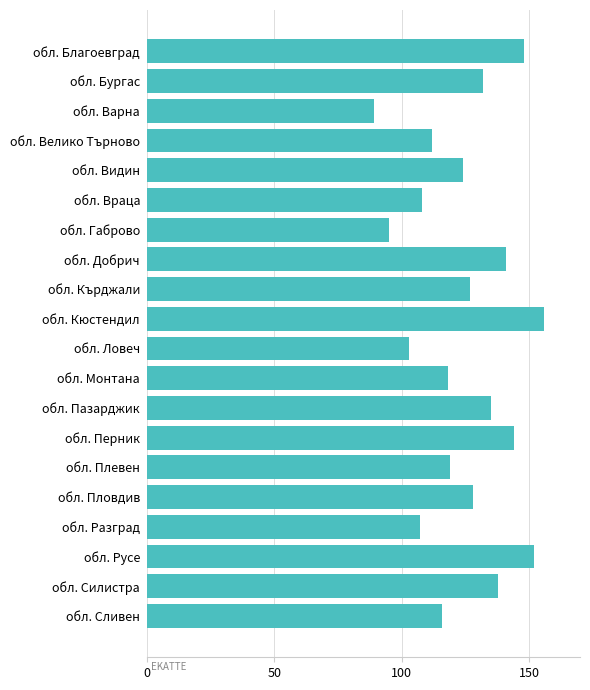

Between обл. Благоевград and обл. Габрово, which is larger?

обл. Благоевград